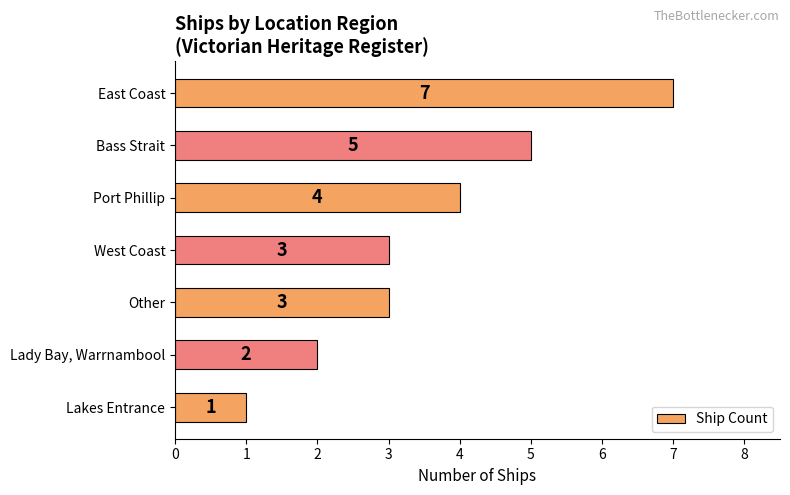

Are the bars grouped side by side (vs. stacked)?

No